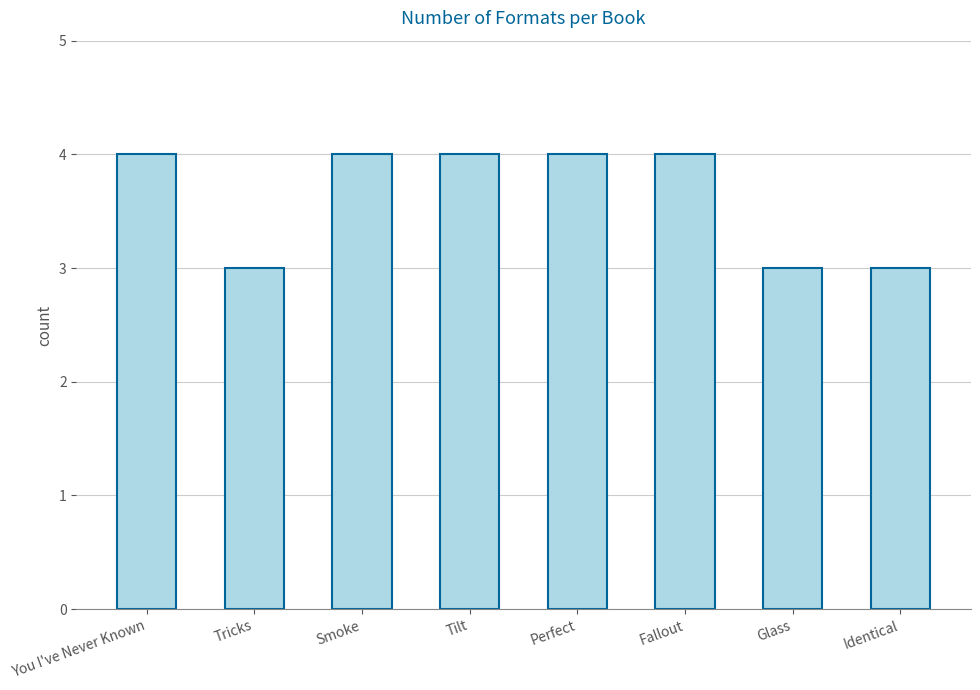

Read the value at Tricks.

3